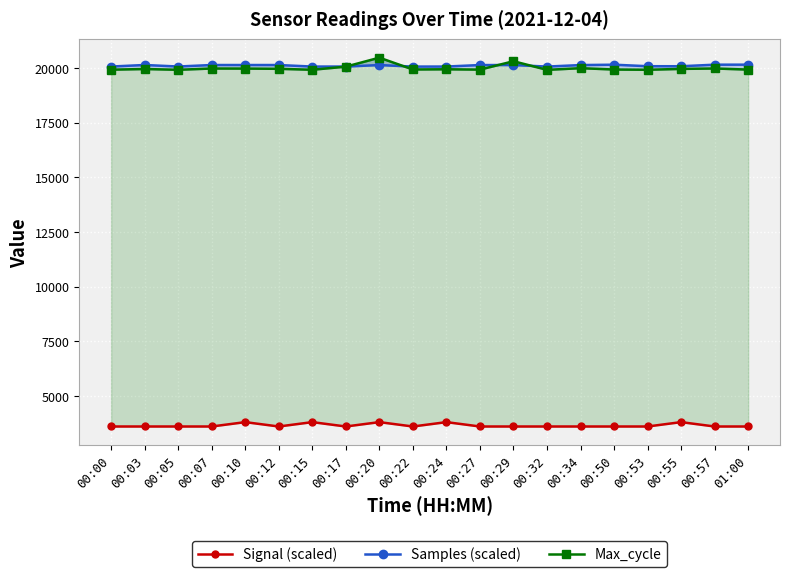

Rank the categories by Signal (scaled) value from highest to lowest.

00:10, 00:15, 00:20, 00:24, 00:55, 00:00, 00:03, 00:05, 00:07, 00:12, 00:17, 00:22, 00:27, 00:29, 00:32, 00:34, 00:50, 00:53, 00:57, 01:00